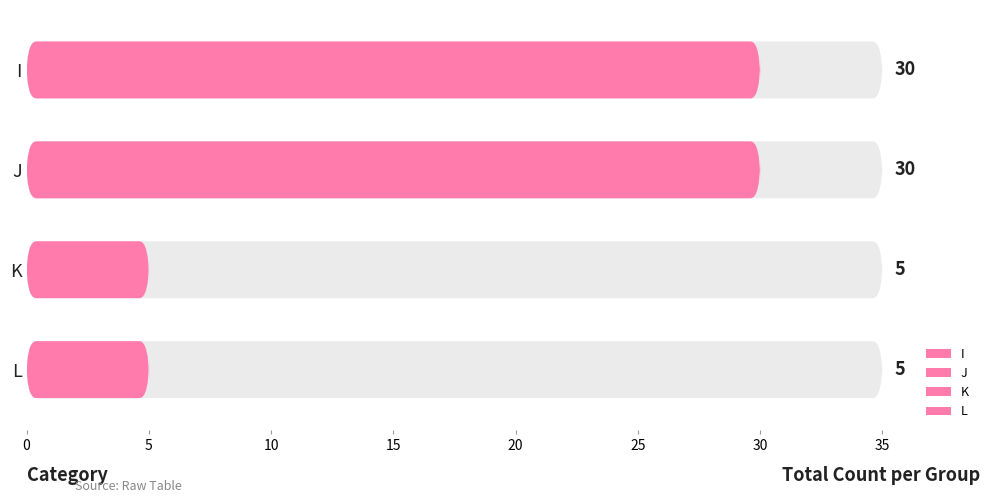

Reading left to right, transcribe all the data shown in this chart.

30	30	5	5